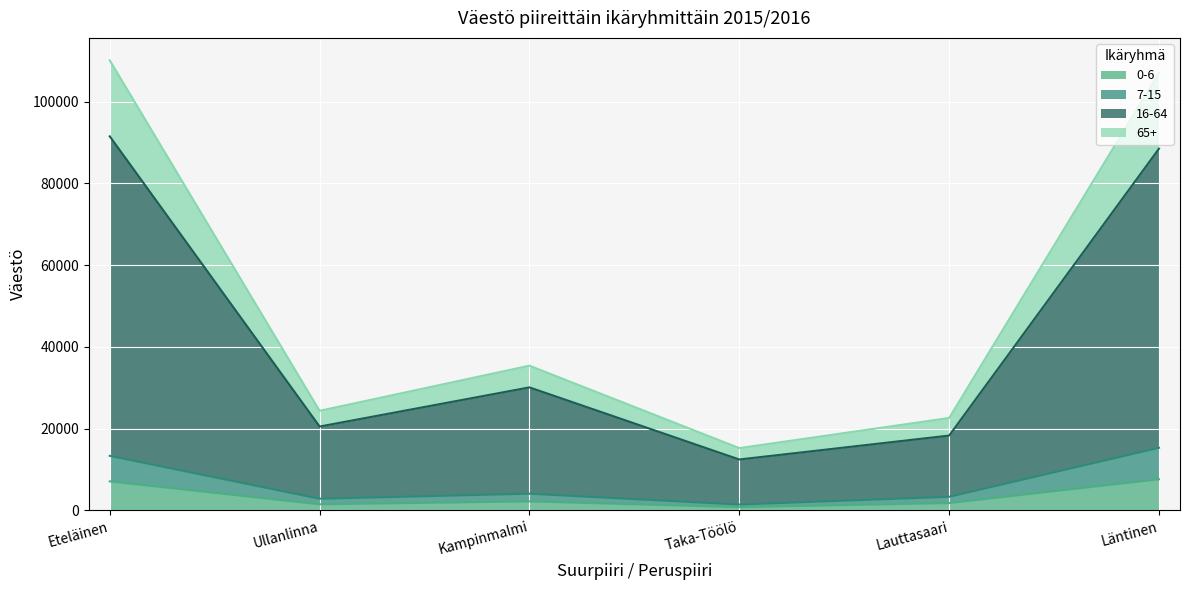

Between Kampinmalmi and Taka-Töölö, which is larger?

Kampinmalmi